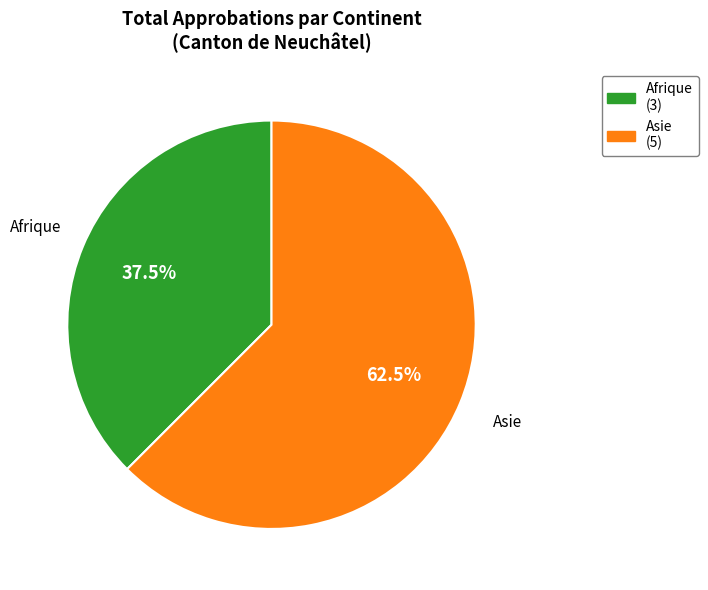

What percentage is NOT represented by Afrique (3)?

62.5%